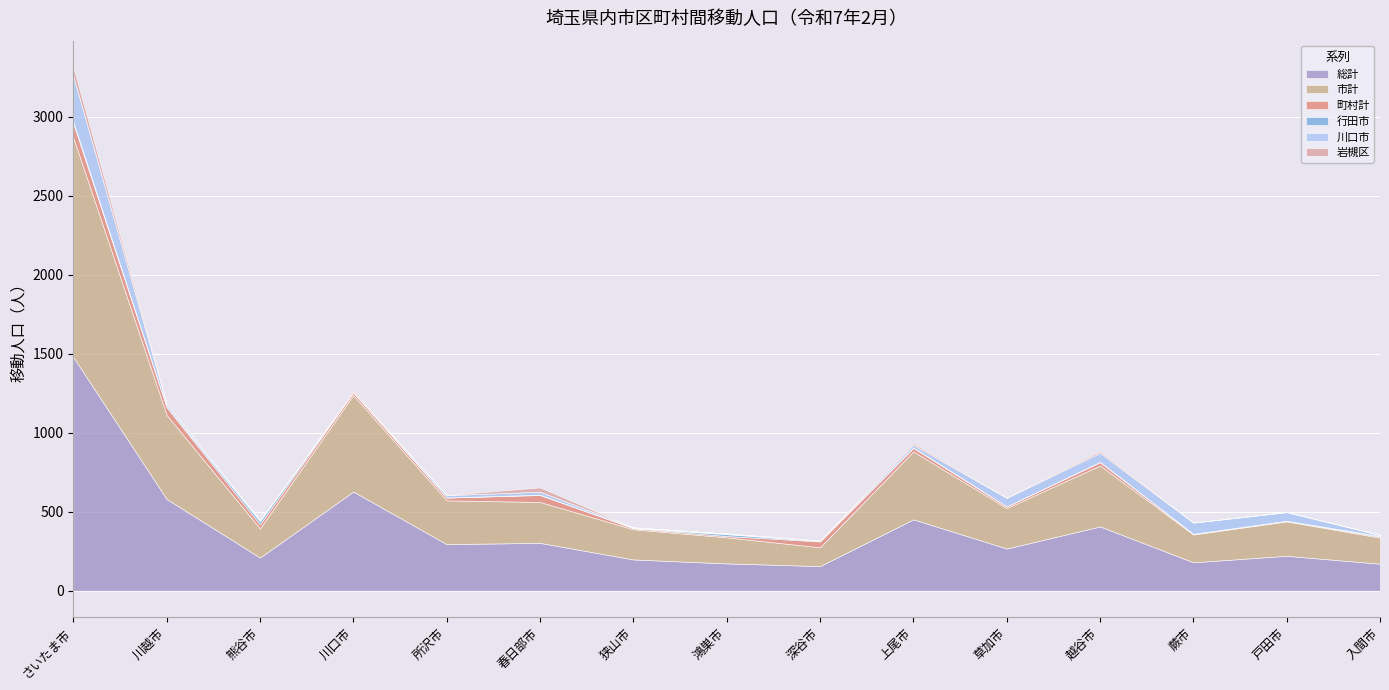

What is the value of the 行田市 point at the 9th from the left?

3